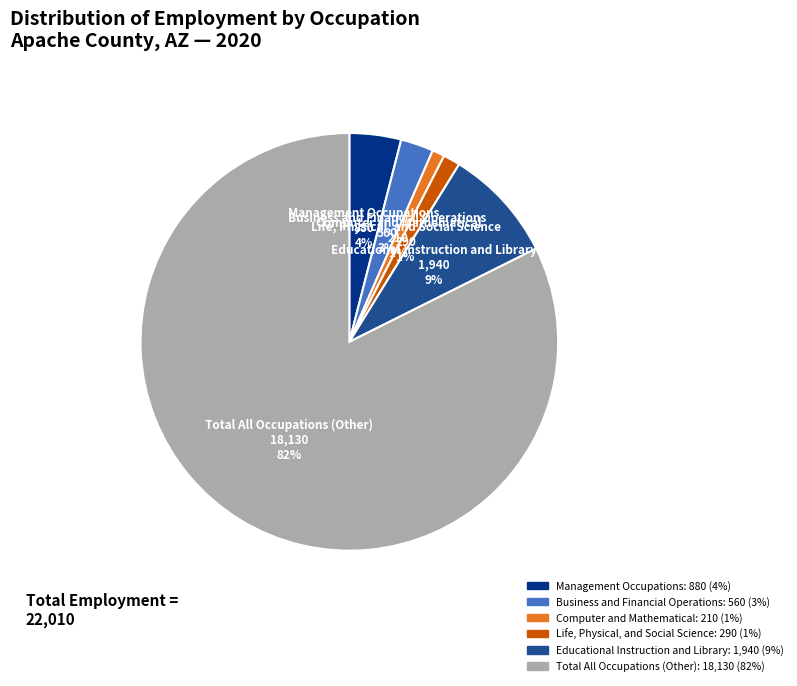

Between Computer and Mathematical and Total All Occupations (Other), which is larger?

Total All Occupations (Other)